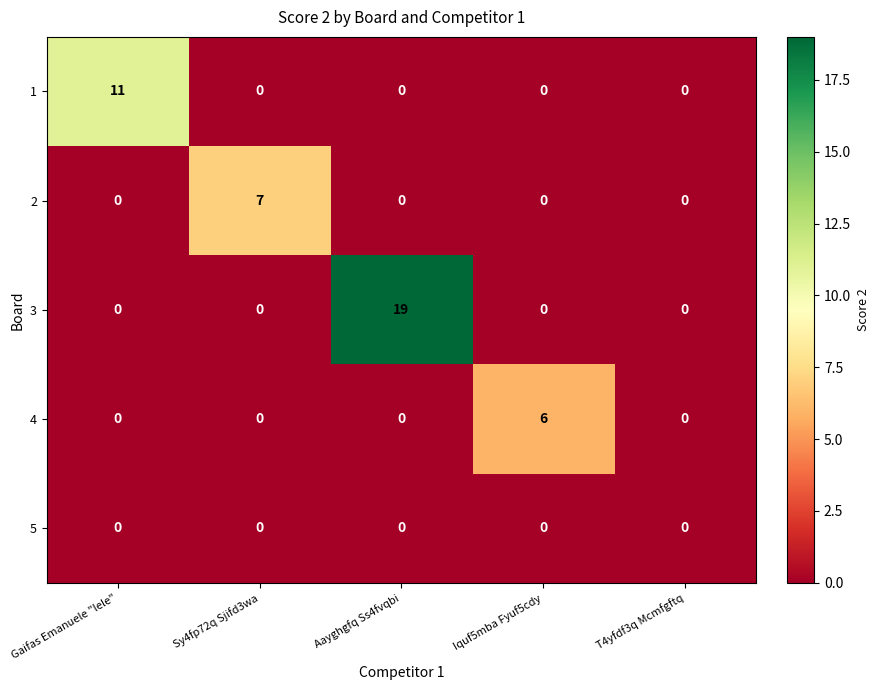

Rank the series by their maximum value, from lowest to highest.

5, 4, 2, 1, 3